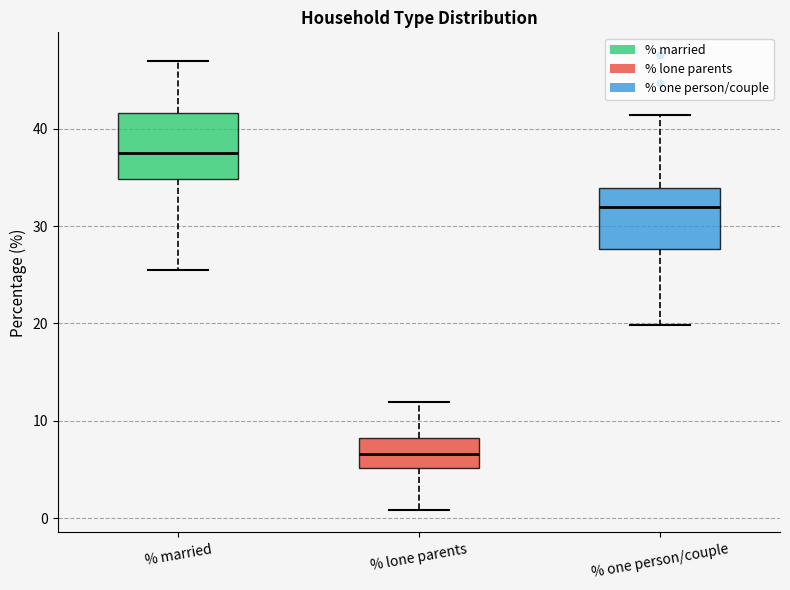

Reading left to right, transcribe this box plot: for each box, give where its median line is, the range the box spans, and where its two whiskers end, as read against the y-axis. The values are not printed on the chart, so give them approximately, as read against the axis.

% married: median 37, box 35 to 42, whiskers 25 to 47
% lone parents: median 7, box 5 to 8, whiskers 1 to 12
% one person/couple: median 32, box 28 to 34, whiskers 20 to 41